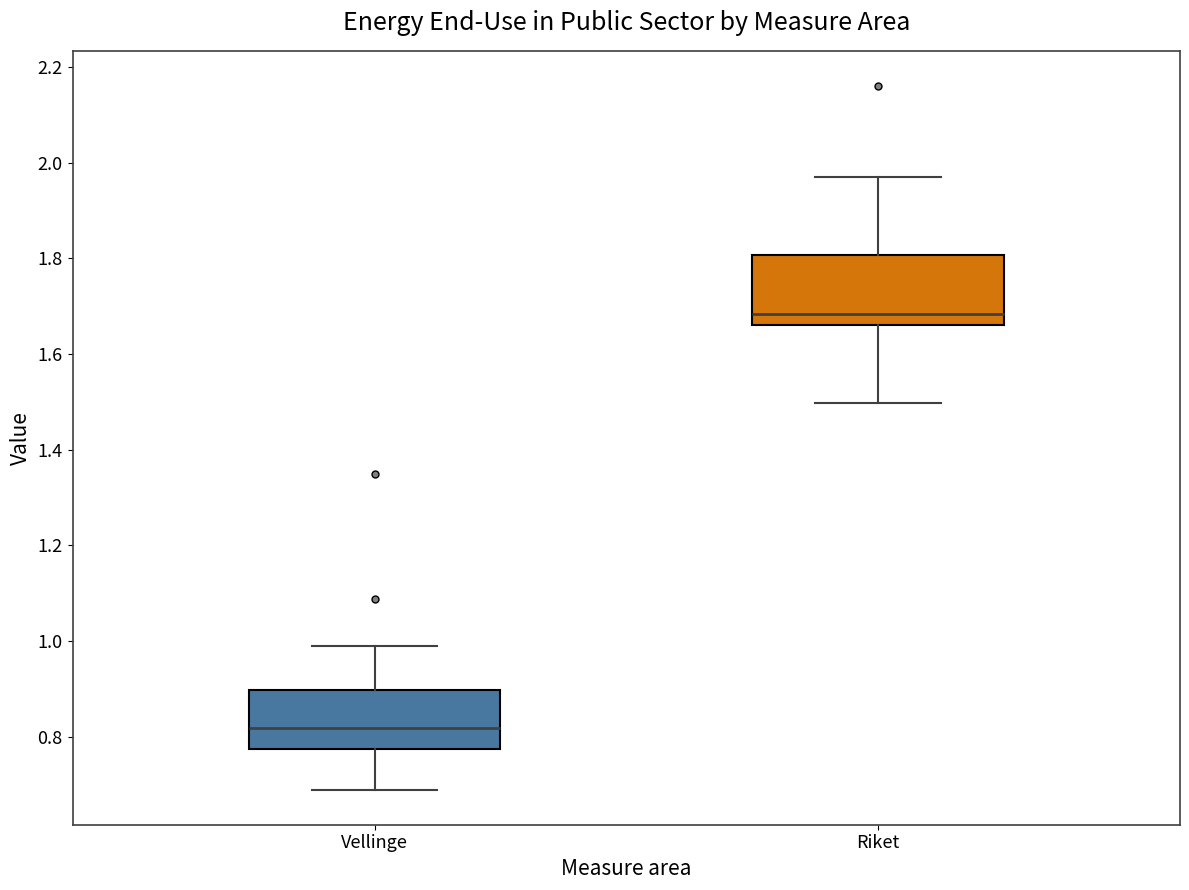

Comparing the boxes themselves (not the whiskers), which one is the tallest?

Riket